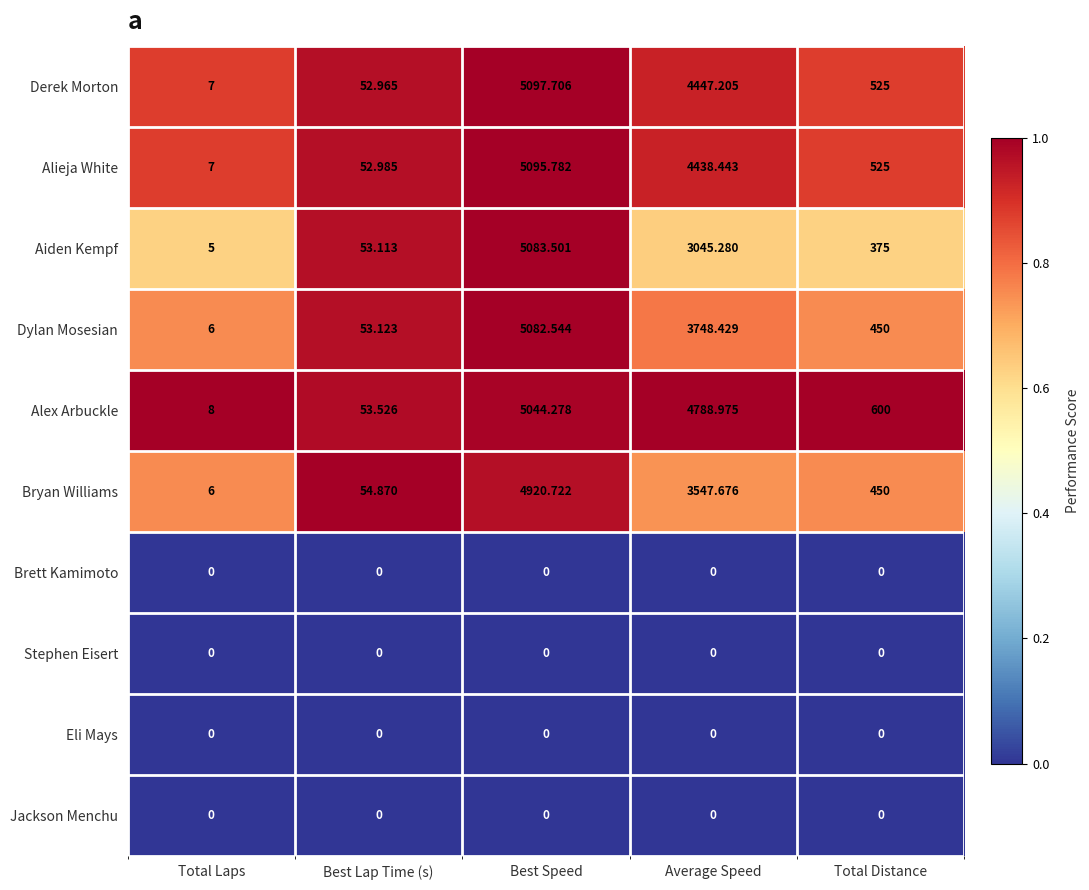

Rank the categories by Dylan Mosesian value from lowest to highest.

Total Laps, Best Lap Time (s), Total Distance, Average Speed, Best Speed